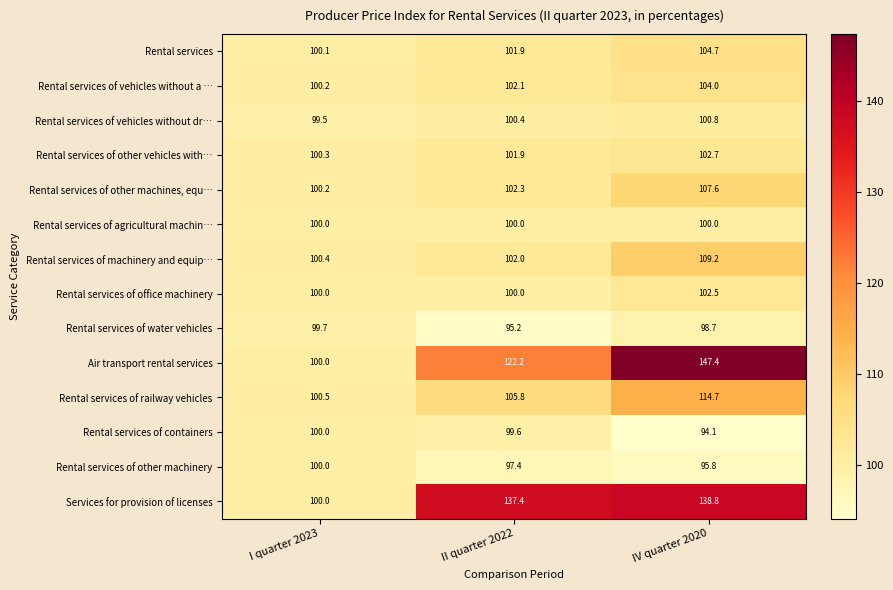

Which category has the lowest value across all series?

IV quarter 2020